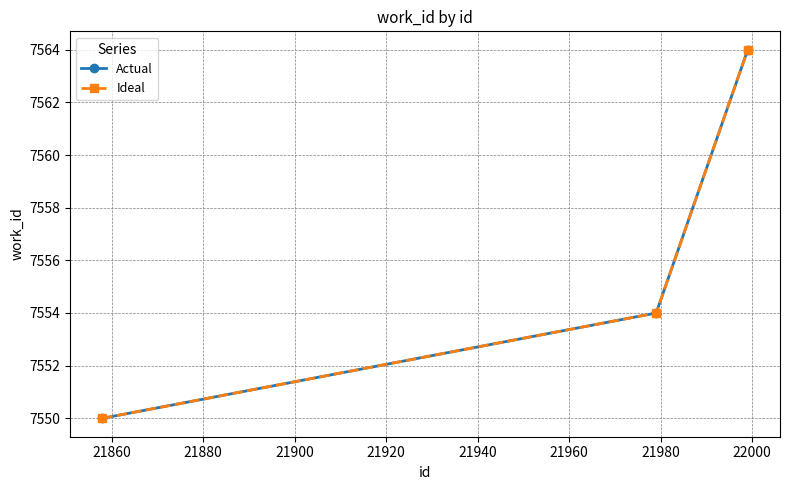

What is the sum of all Ideal values?

22668